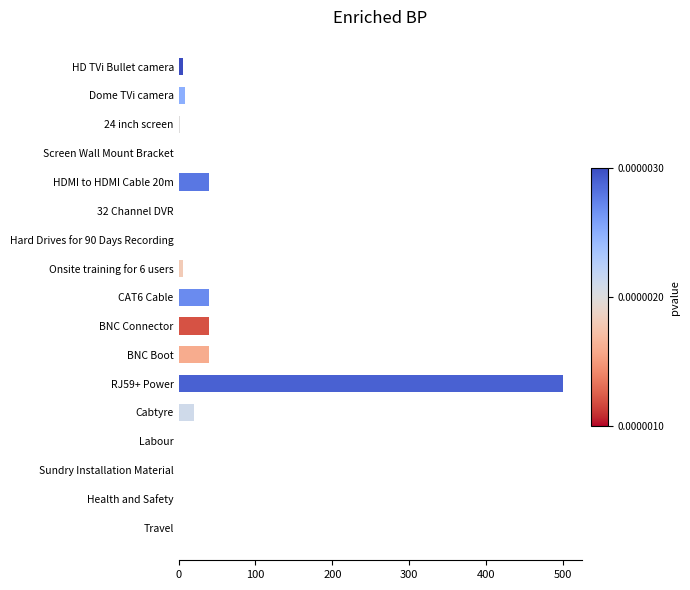

How many data points does each series have?

17